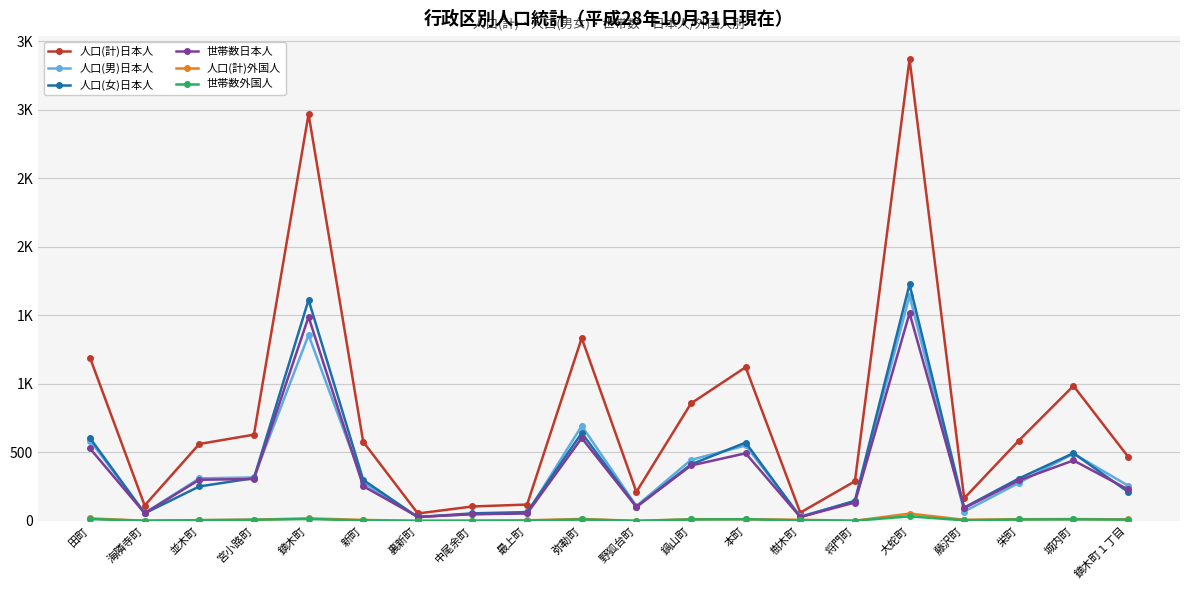

Rank the series by their maximum value, from lowest to highest.

世帯数外国人, 人口(計)外国人, 世帯数日本人, 人口(男)日本人, 人口(女)日本人, 人口(計)日本人